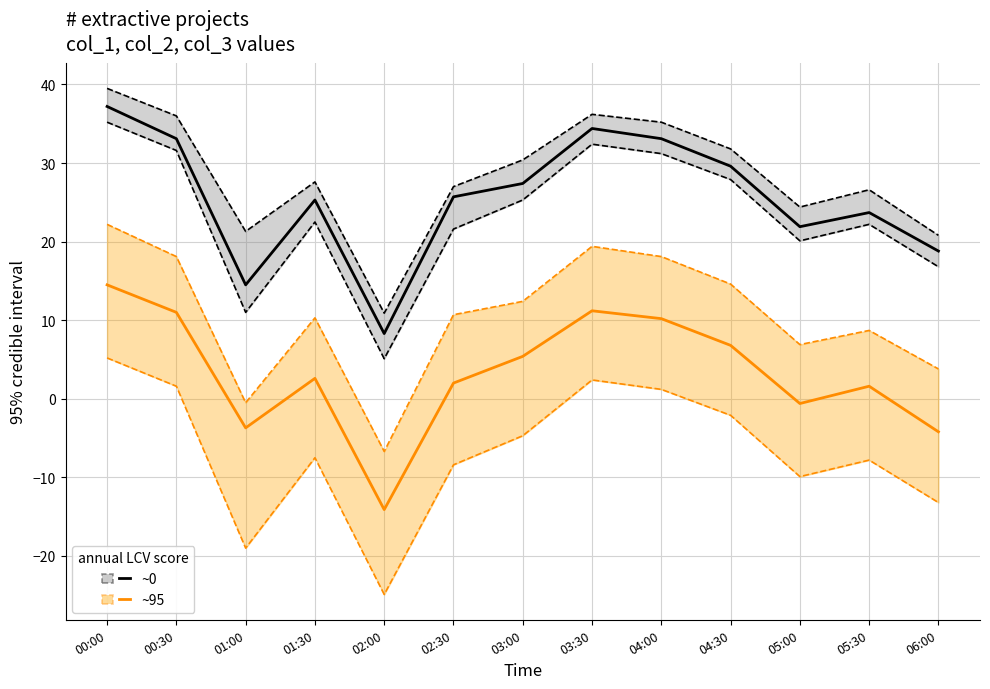

In ~95, how many points are lower than both neighbors (excluding endpoints)?

3